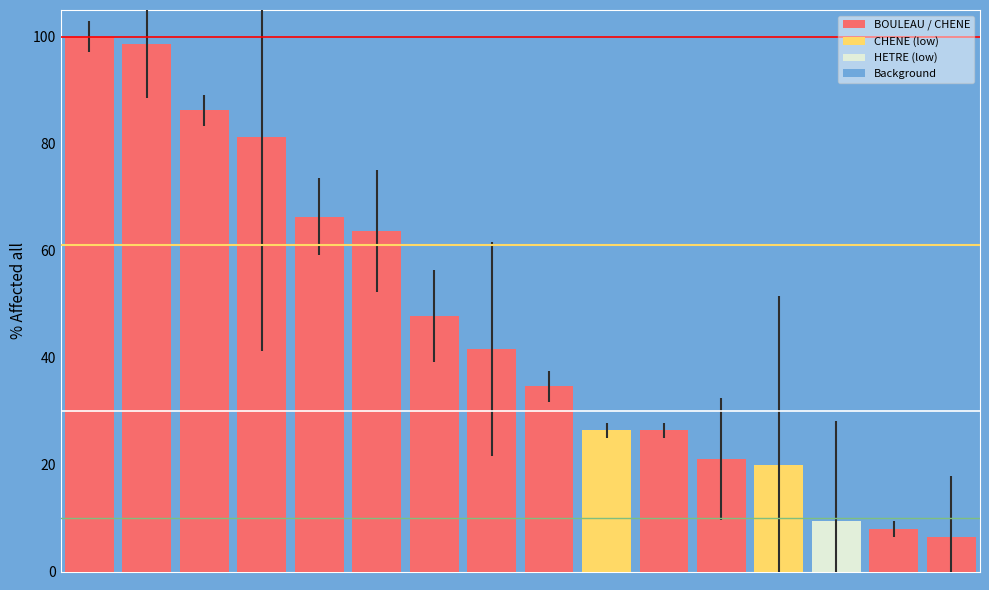

What is the difference between the maximum and minimum values?

93.5